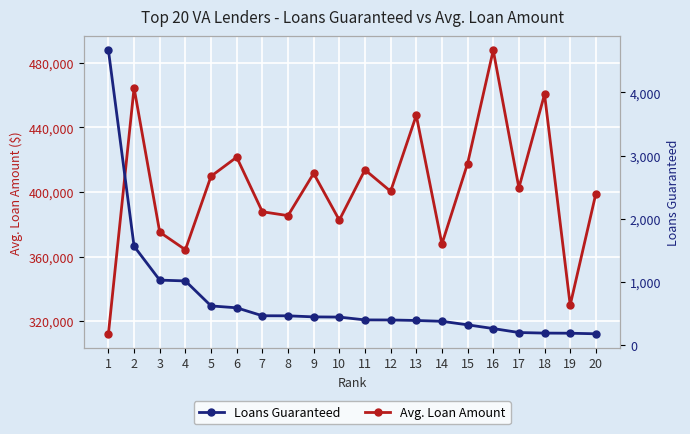

True or false: Avg. Loan Amount has a value of 375155 at 3.

True